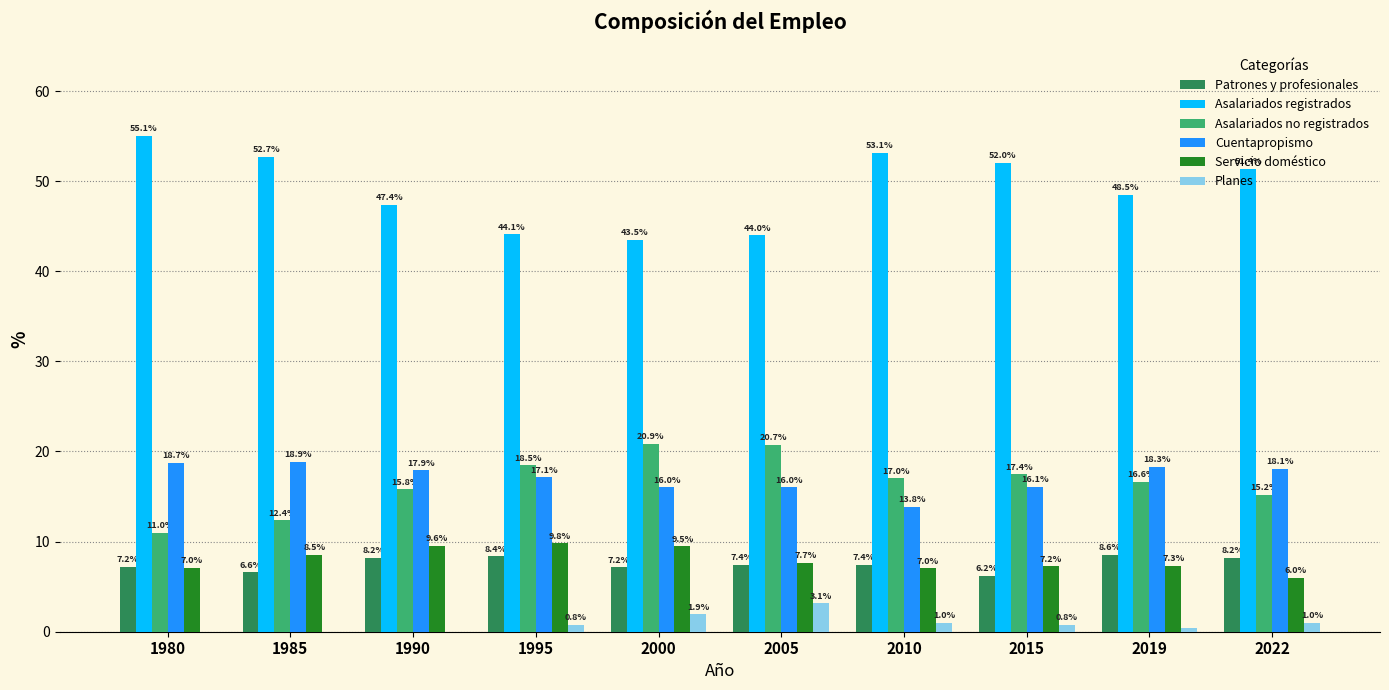

How many distinct data groups are displayed?

6